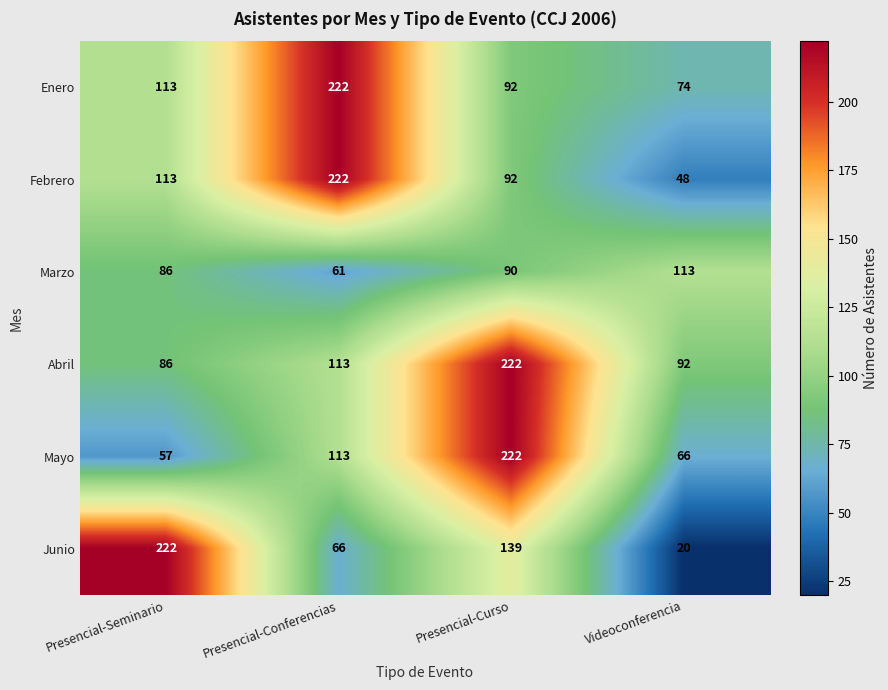

List the labels in order of Enero value, smallest first.

Videoconferencia, Presencial-Curso, Presencial-Seminario, Presencial-Conferencias